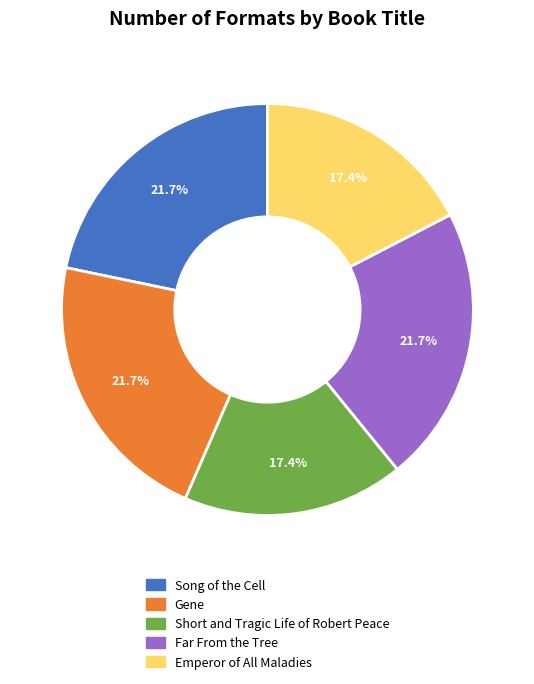

Is Song of the Cell the majority of the pie?

No